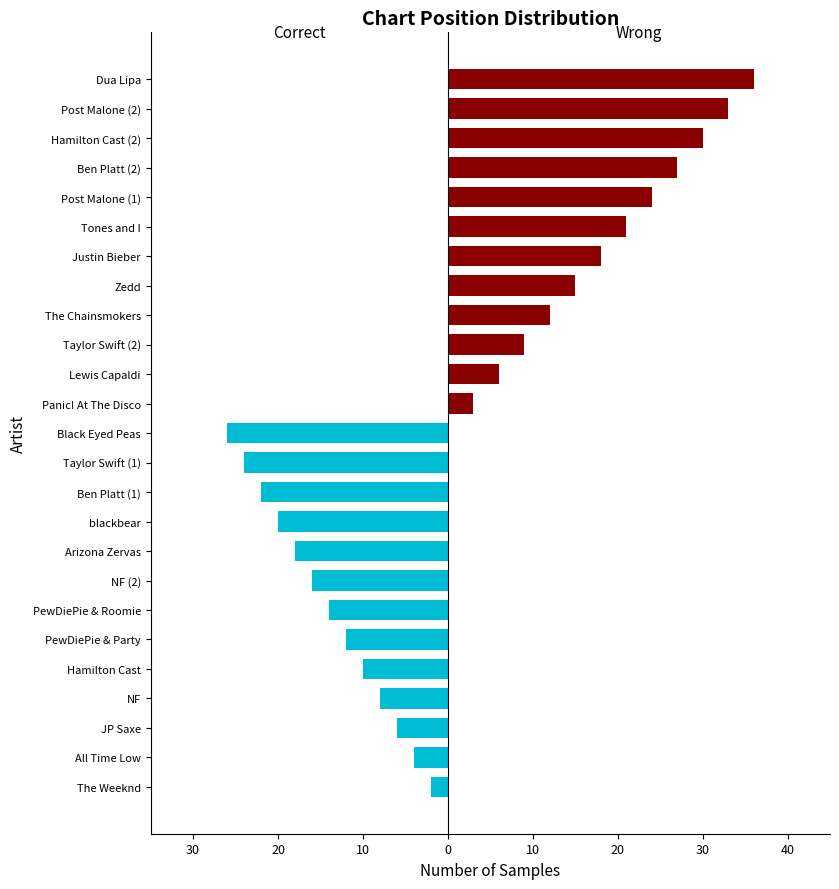

Is the value of Wrong at PewDiePie & Party greater than the value of Correct at Taylor Swift (2)?

No